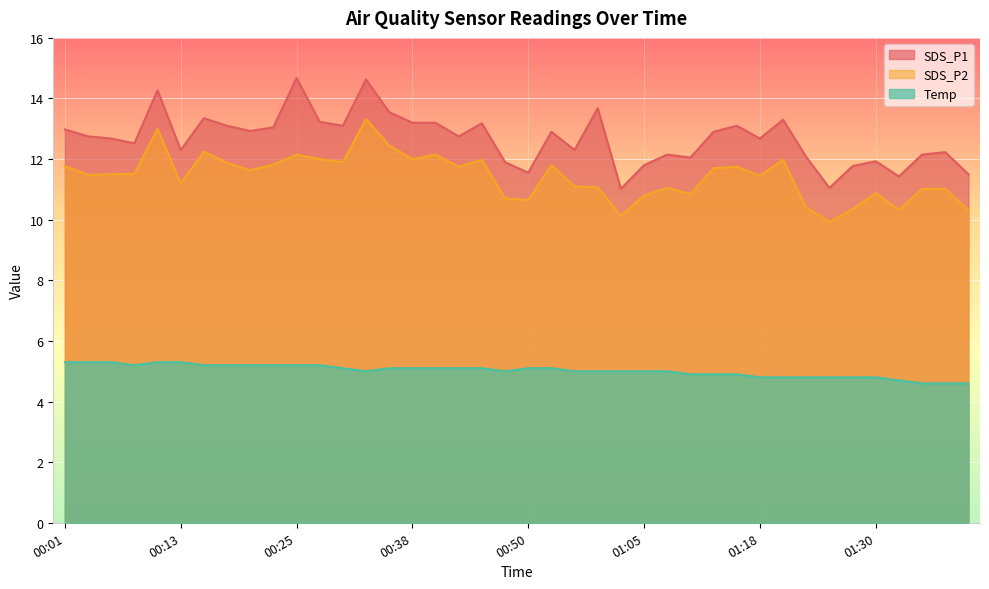

At which label does SDS_P1 first exceed 12?

00:01